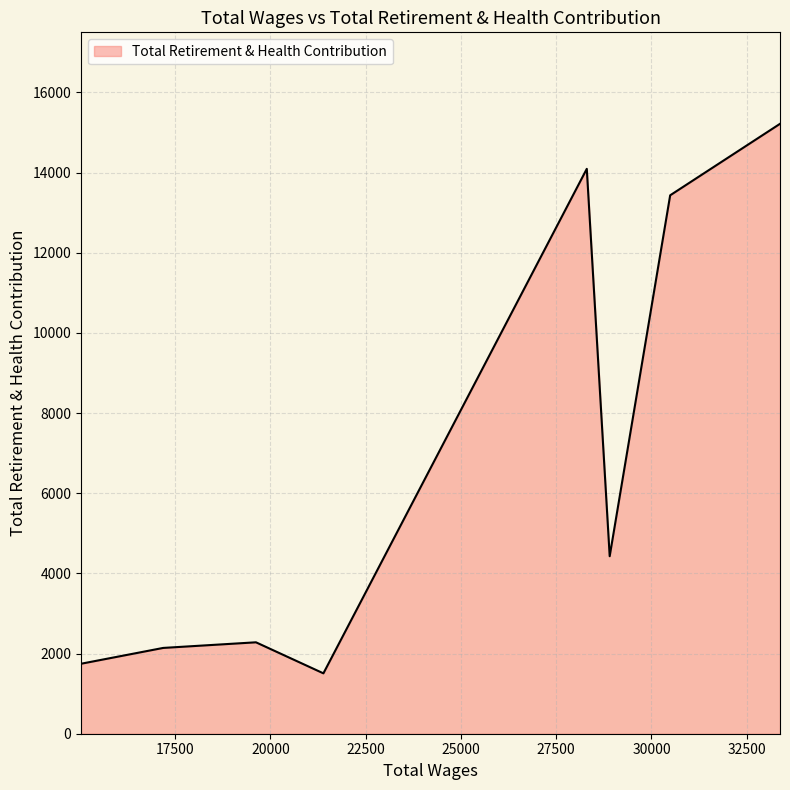

What is the greatest value displayed?

15216.3